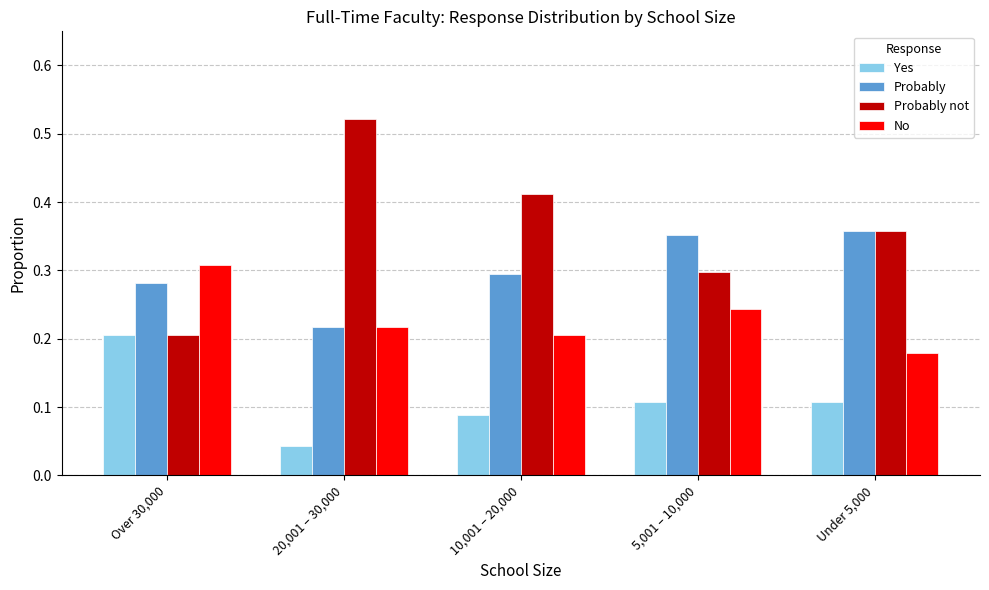

Which series has the widest spread of values?

Probably not